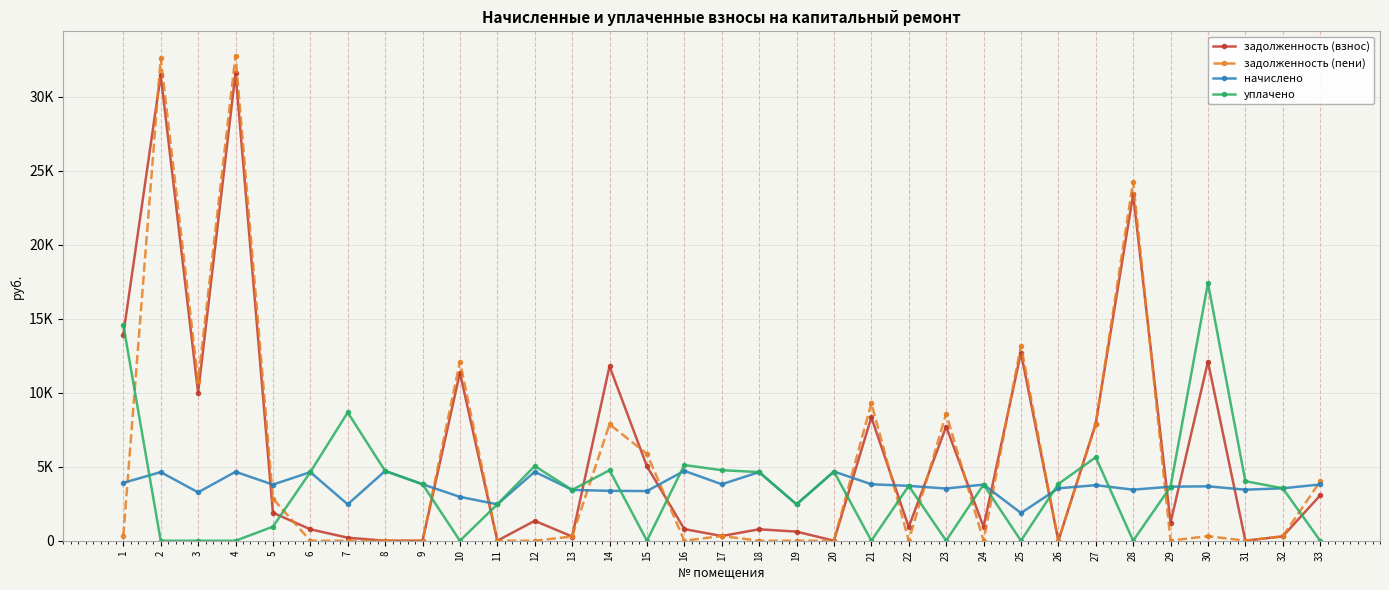

True or false: задолженность (пени) has more than 2 interior local peaks.

True